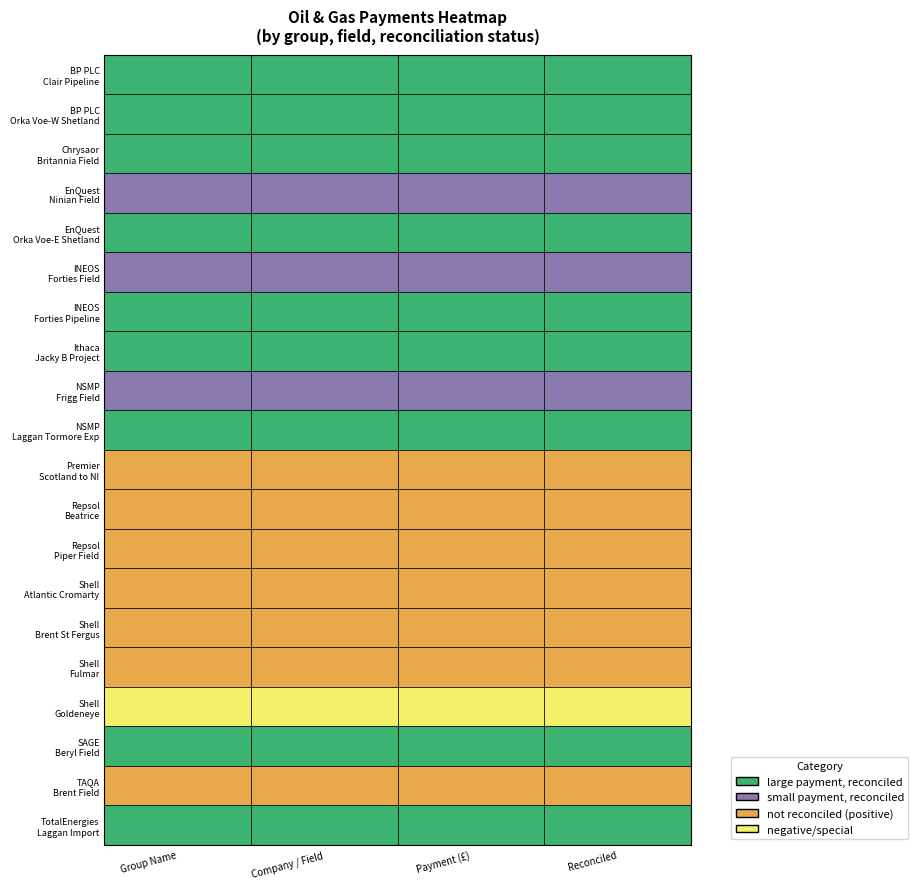

How many values are above zero?

19